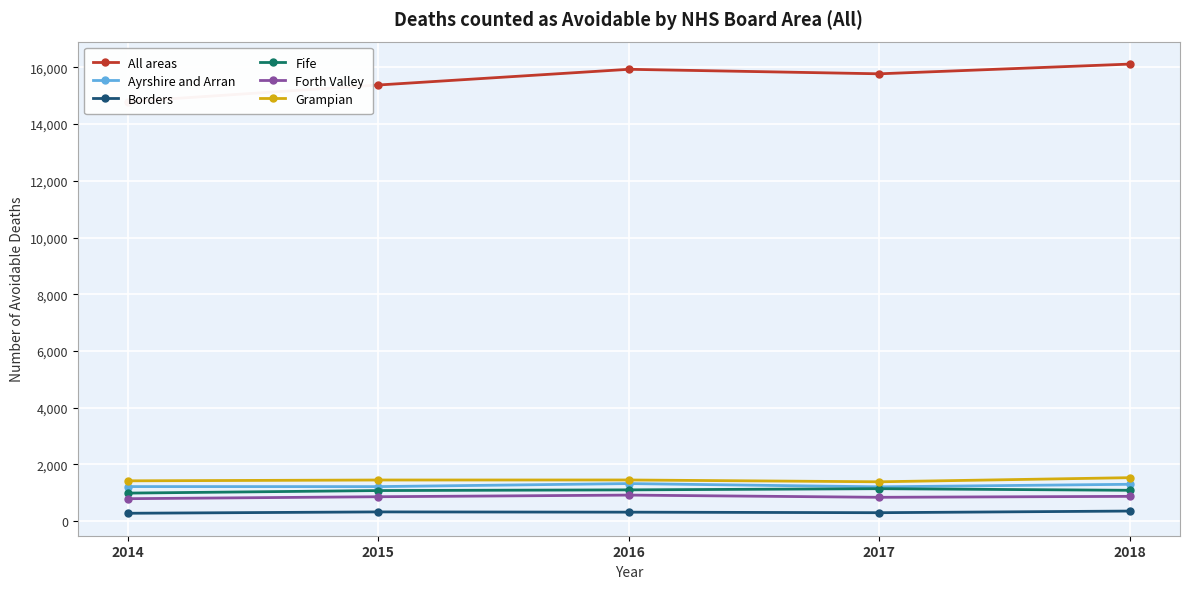

True or false: Ayrshire and Arran and All areas intersect in this chart.

False